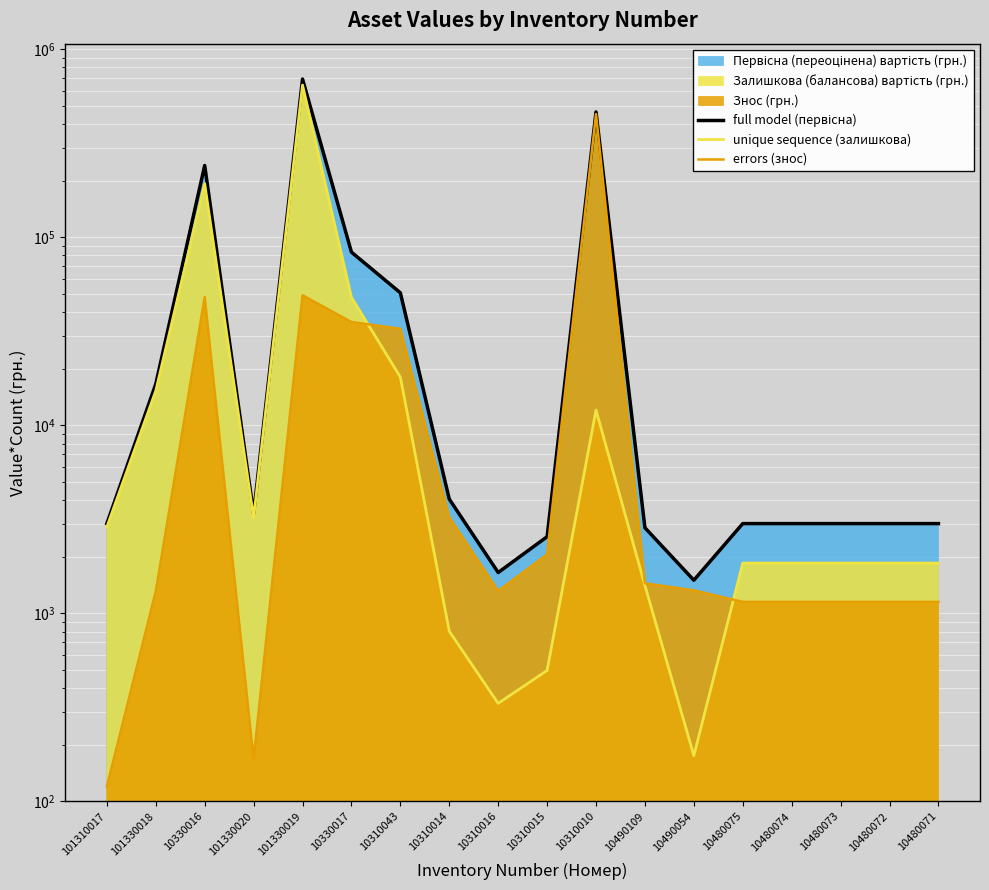

Is it true that errors (знос) equals 14650 at 10310043?

False